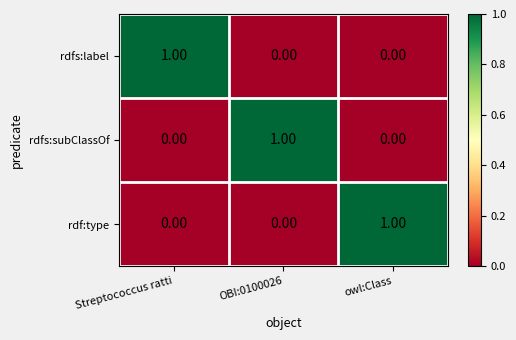

Is the value of rdfs:subClassOf at OBI:0100026 greater than the value of rdfs:label at OBI:0100026?

Yes